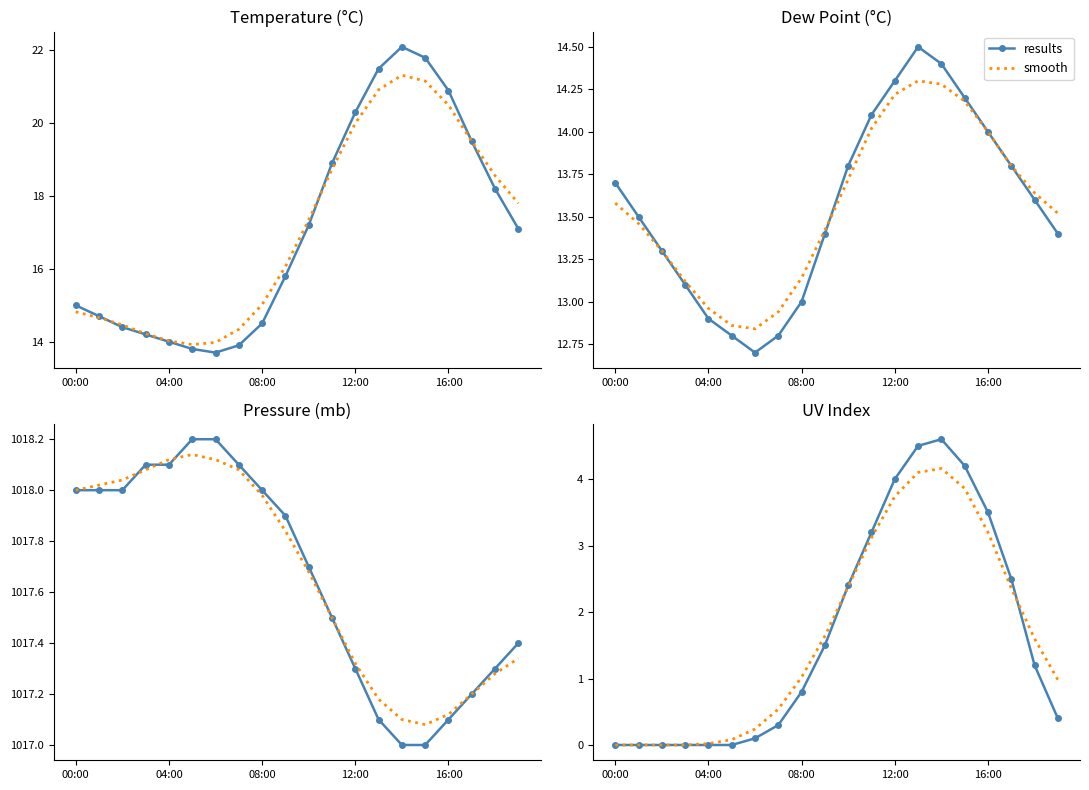

Rank the series at 17 from lowest to highest value.

smooth, results